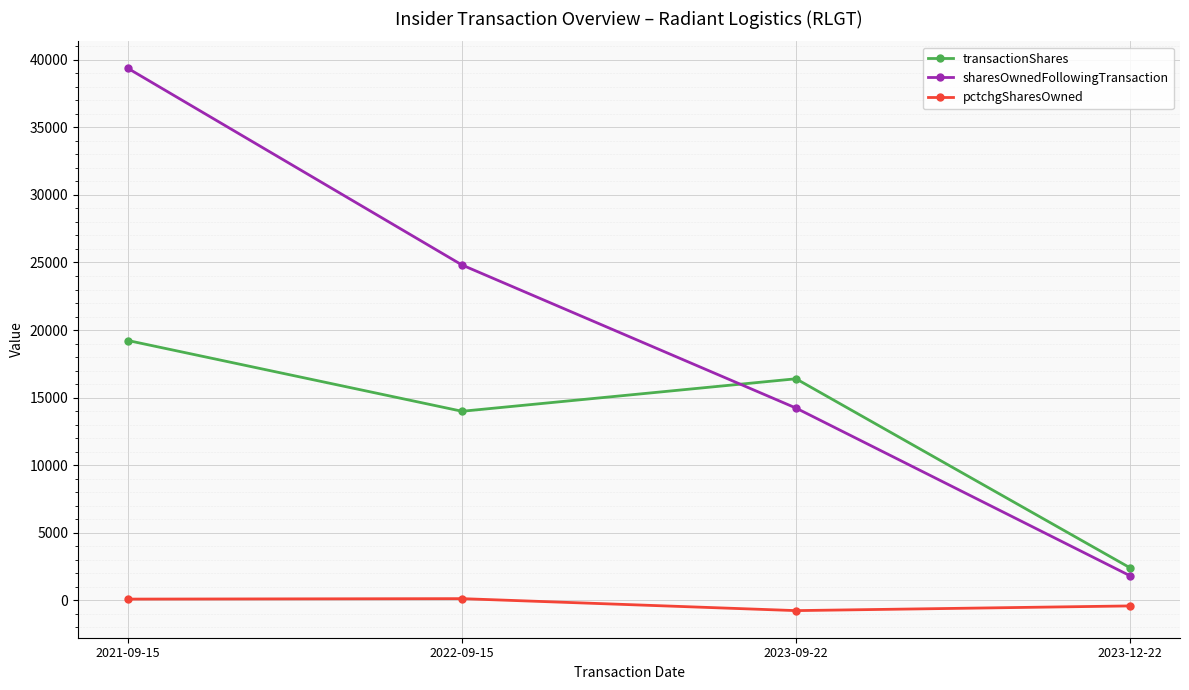

Which category has the lowest value in the sharesOwnedFollowingTransaction series?

2023-12-22